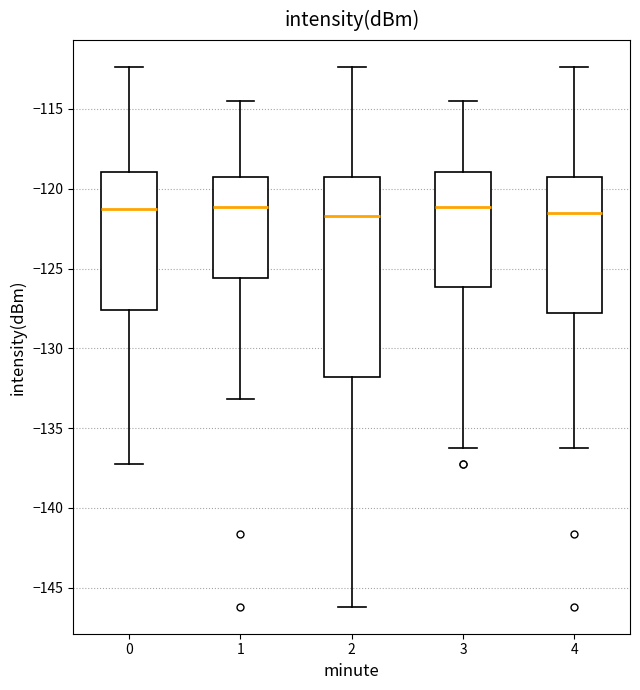

Reading left to right, transcribe this box plot: for each box, give where its median line is, the range the box spans, and where its two whiskers end, as read against the y-axis. The values are not printed on the chart, so give them approximately, as read against the axis.

0: median -121.5, box -127.5 to -119.0, whiskers -137.5 to -112.5
1: median -121.0, box -125.5 to -119.0, whiskers -133.0 to -114.5
2: median -121.5, box -132.0 to -119.0, whiskers -146.0 to -112.5
3: median -121.0, box -126.0 to -119.0, whiskers -136.0 to -114.5
4: median -121.5, box -128.0 to -119.0, whiskers -136.5 to -112.5